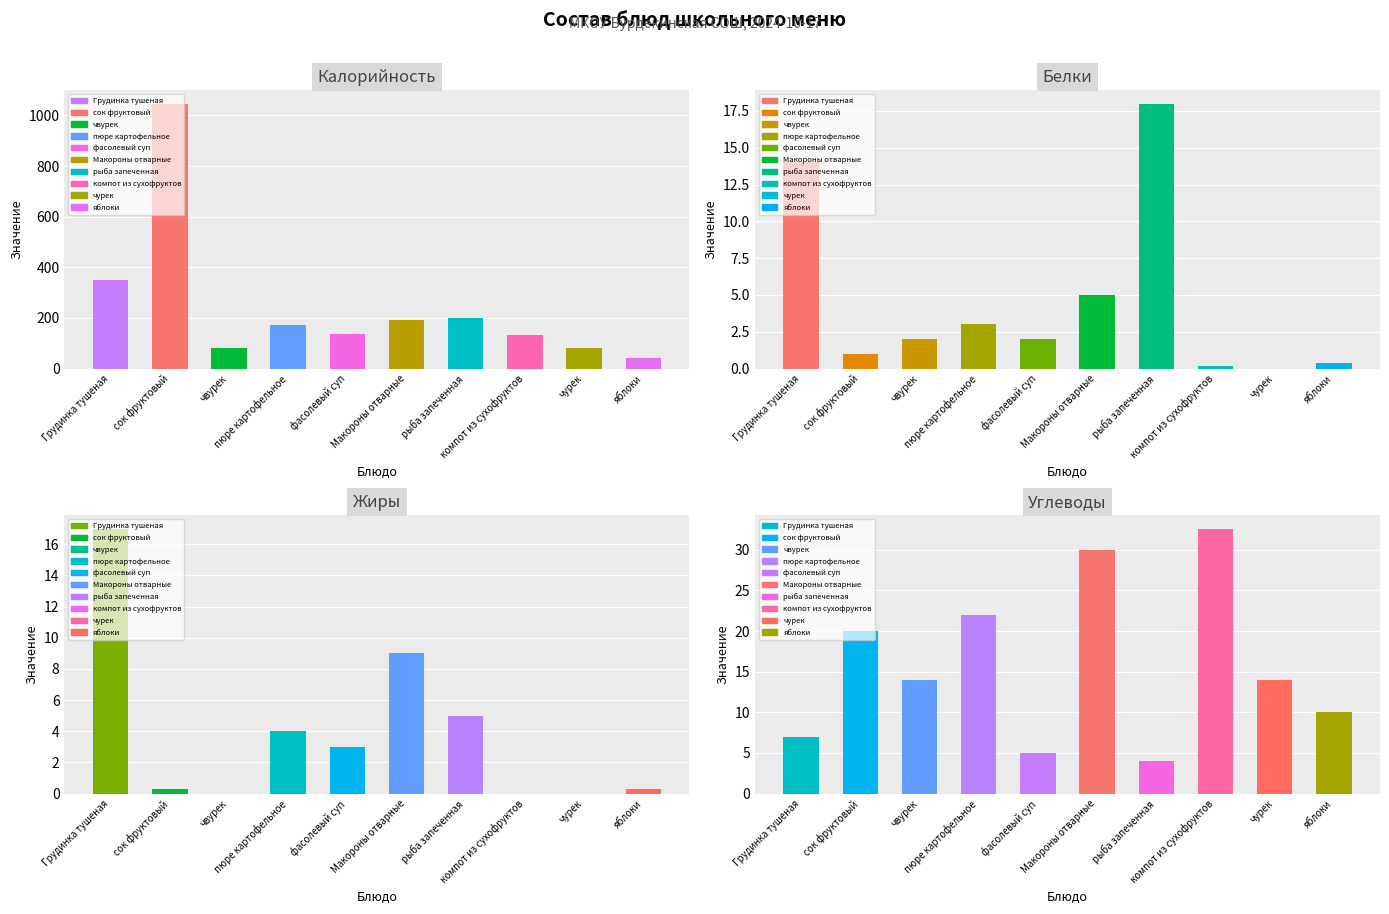

What value does the Калорийность series have at сок фруктовый?

1047.0